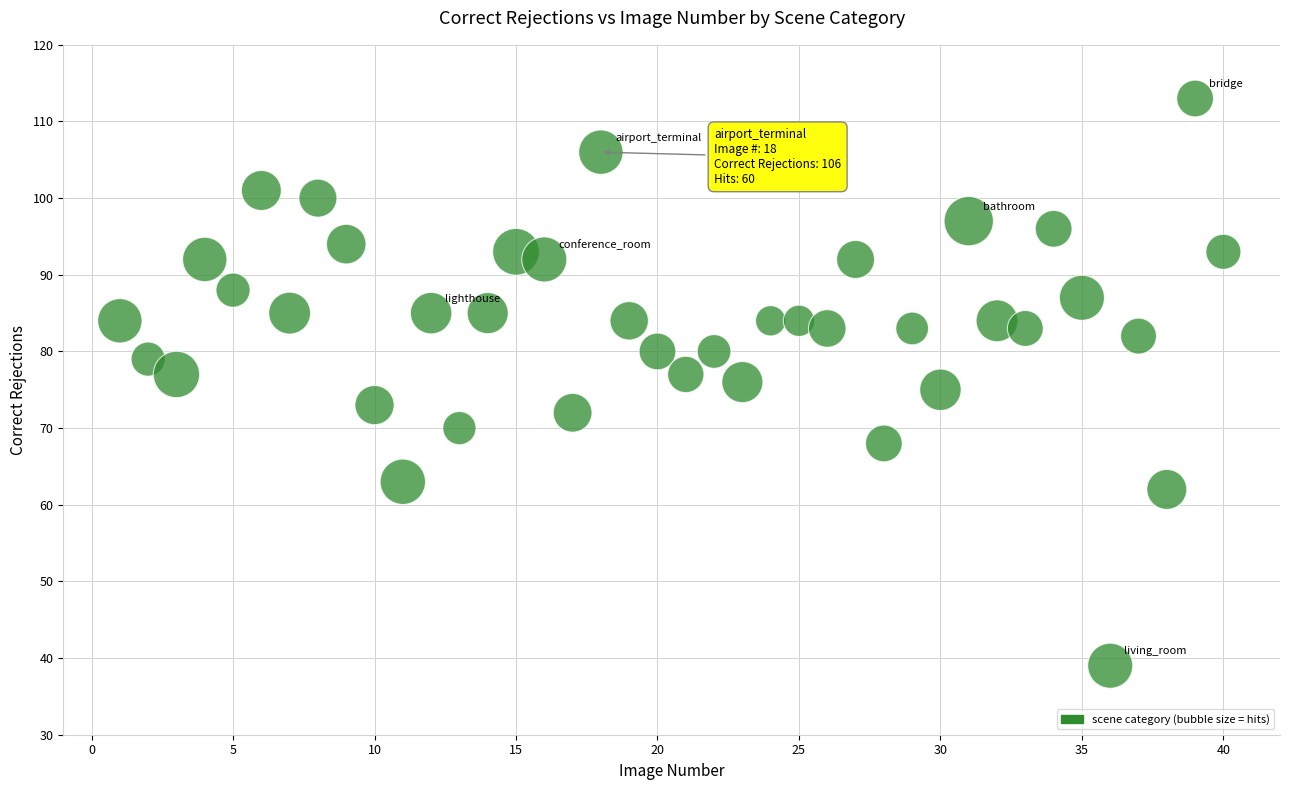

What is the range of Y values (max minus min)?

74